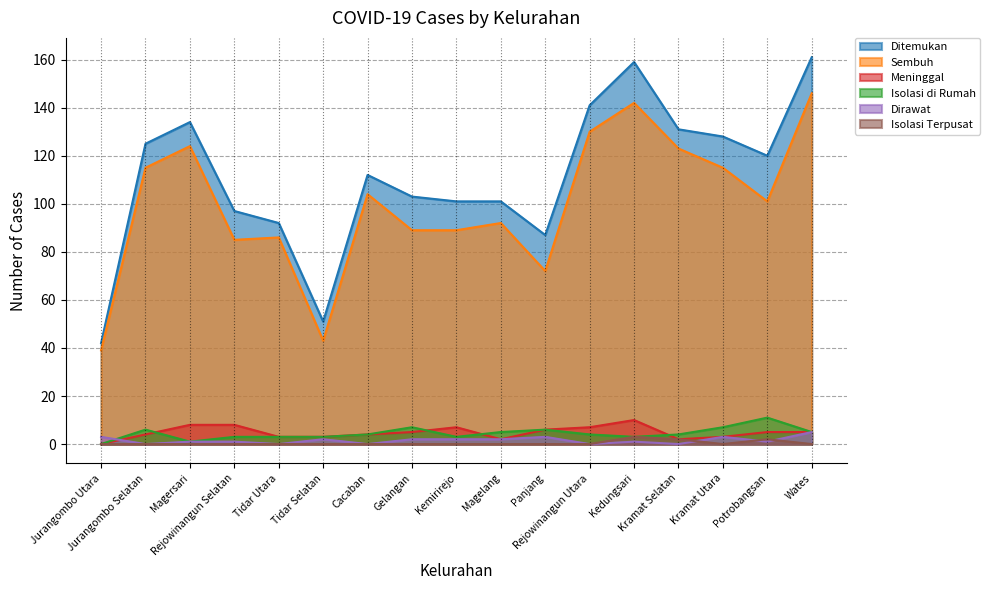

How many lines are shown in the chart?

6